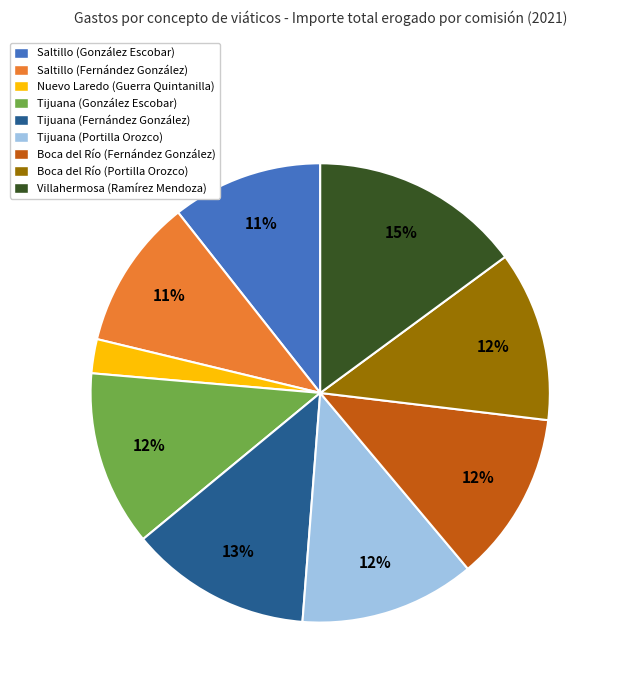

The Tijuana (González Escobar) slice represents 12% of the pie. True or false?

True